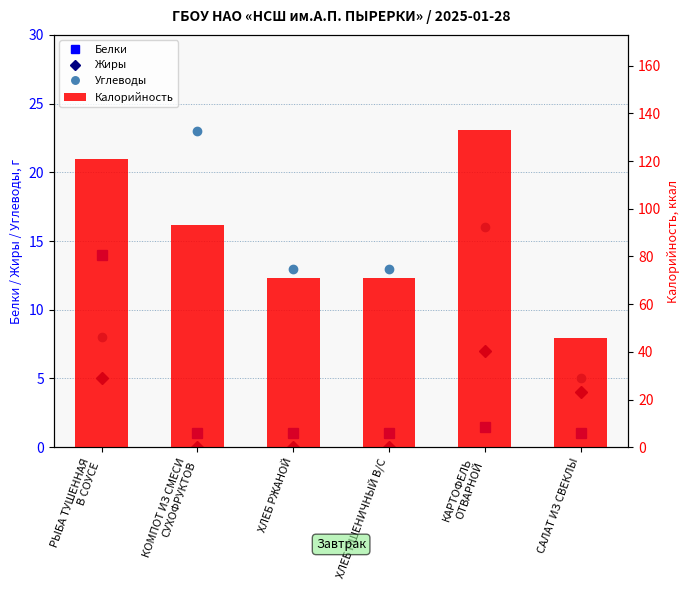

Which series has the widest spread of values?

Калорийность